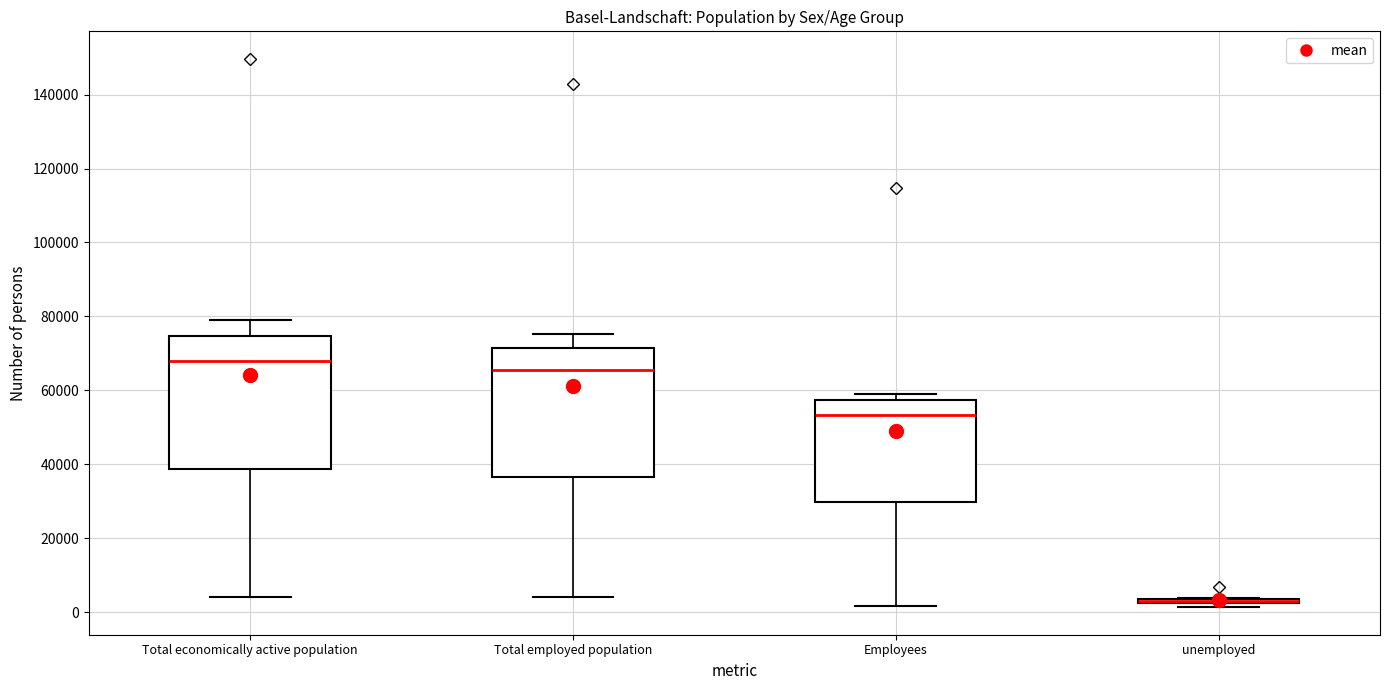

Where is the lower edge of the box for Total economically active population on the y-axis? The values are not printed on the chart, so give them approximately, as read against the axis.

38000